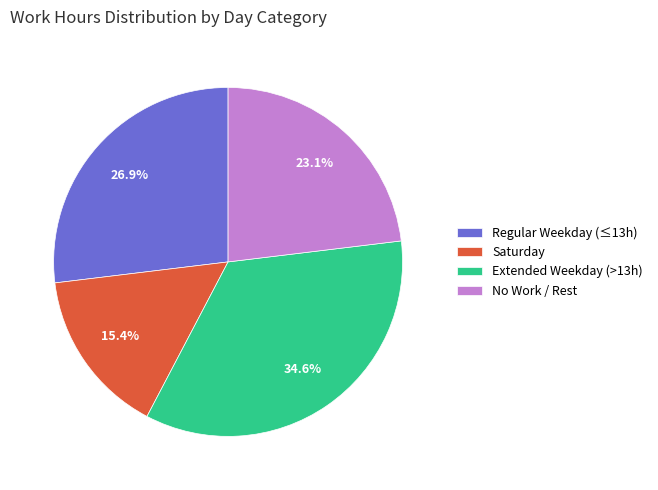

How many slices are in this pie chart?

4